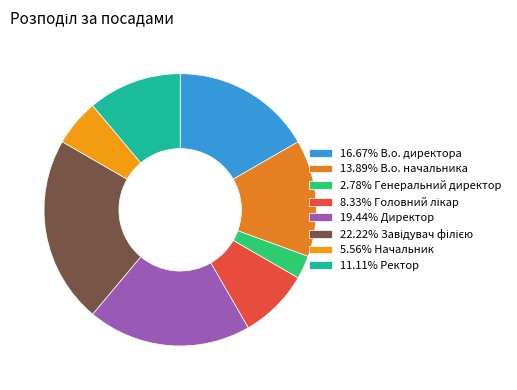

Does any single category account for the majority?

No